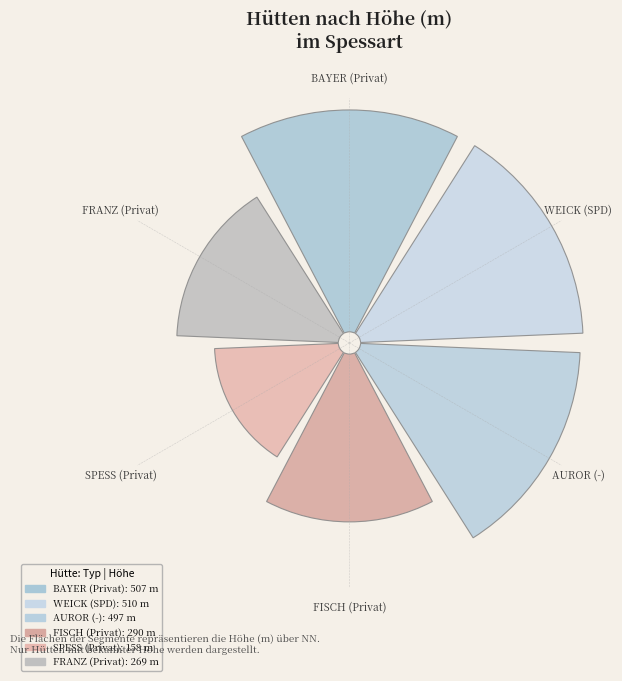

Rank the categories by value from lowest to highest.

SPESS (Privat), FRANZ (Privat), FISCH (Privat), AUROR (-), BAYER (Privat), WEICK (SPD)